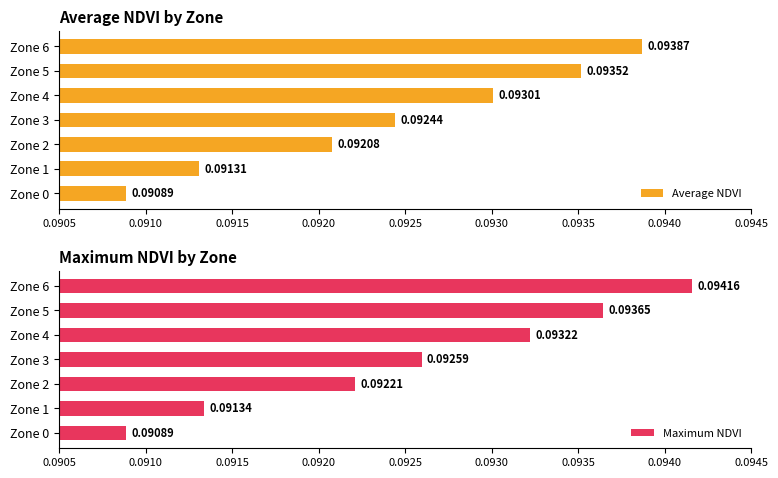

What is the sum of all Maximum NDVI values?

0.6